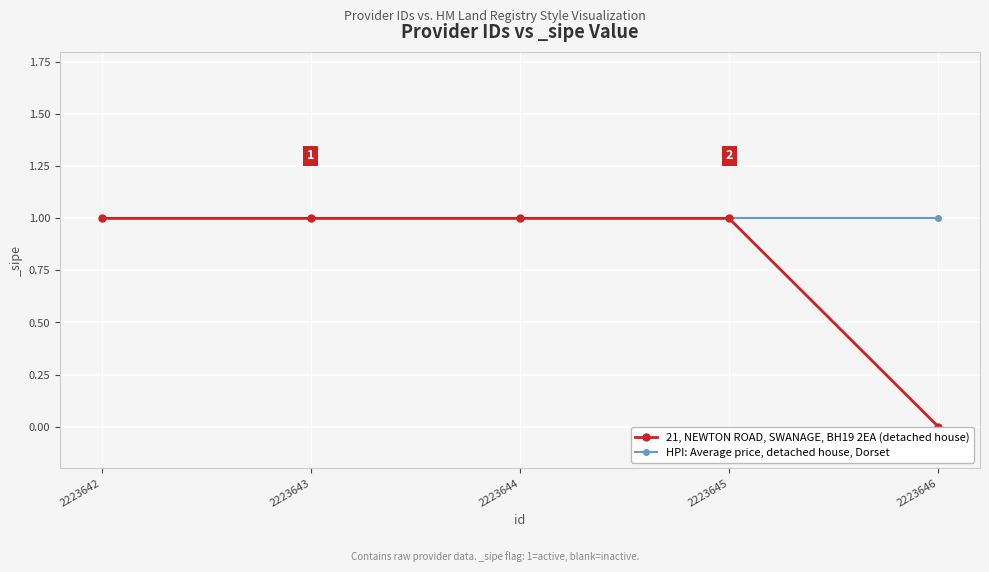

List the series in order of their overall mean, highest first.

HPI: Average price, detached house, Dorset, 21, NEWTON ROAD, SWANAGE, BH19 2EA (detached house)